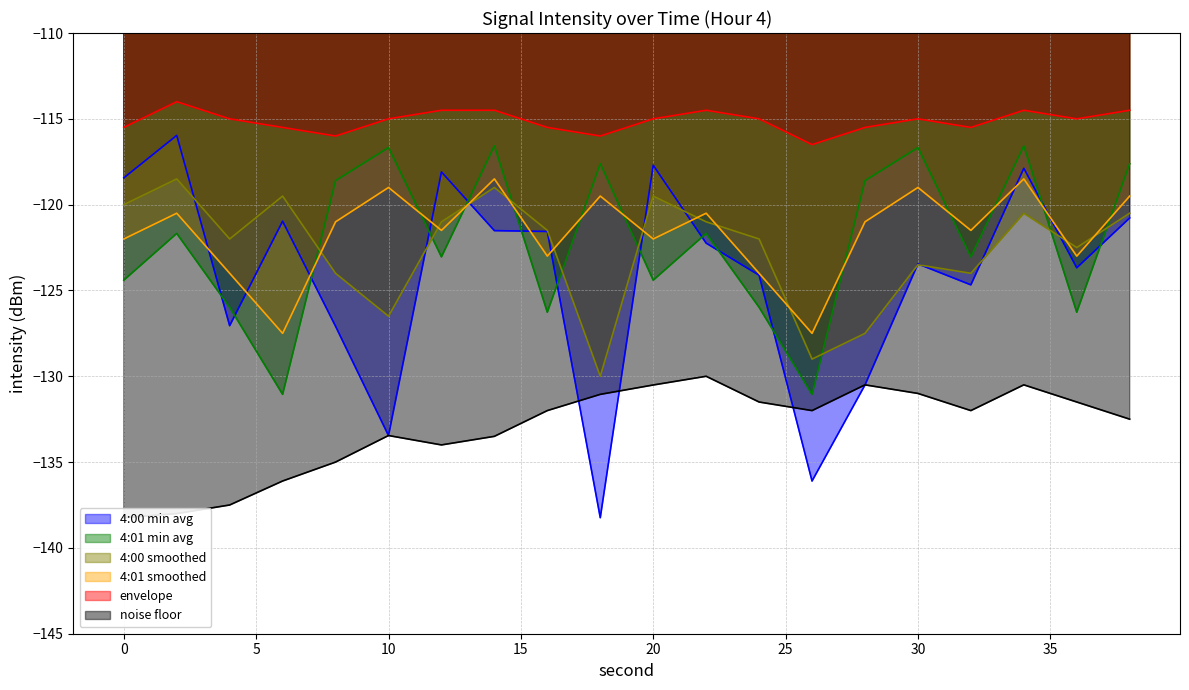

How many lines are shown in the chart?

6